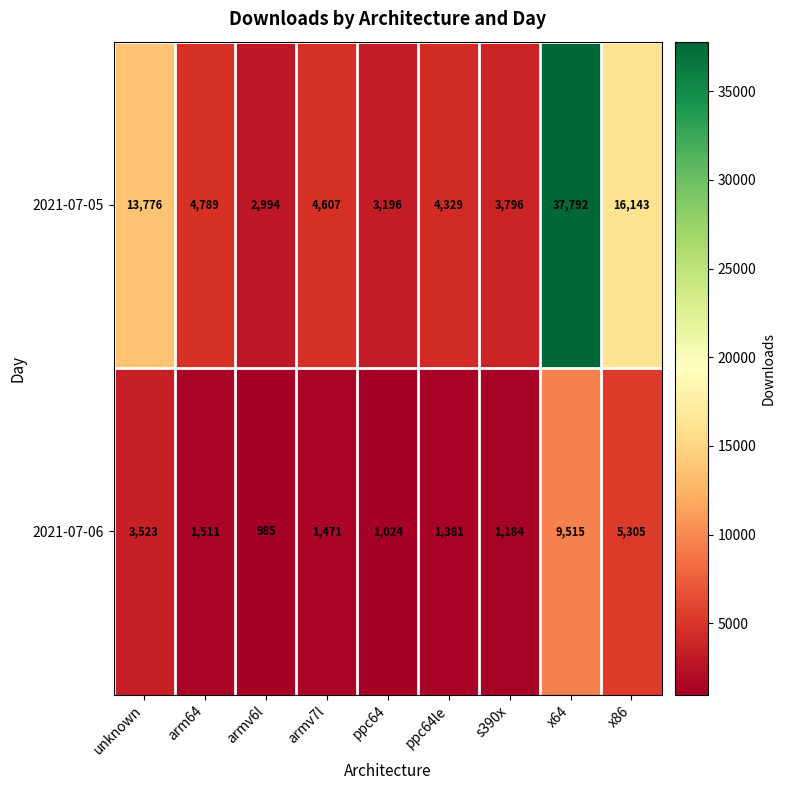

At armv6l, list the series in order from smallest to largest.

2021-07-06, 2021-07-05